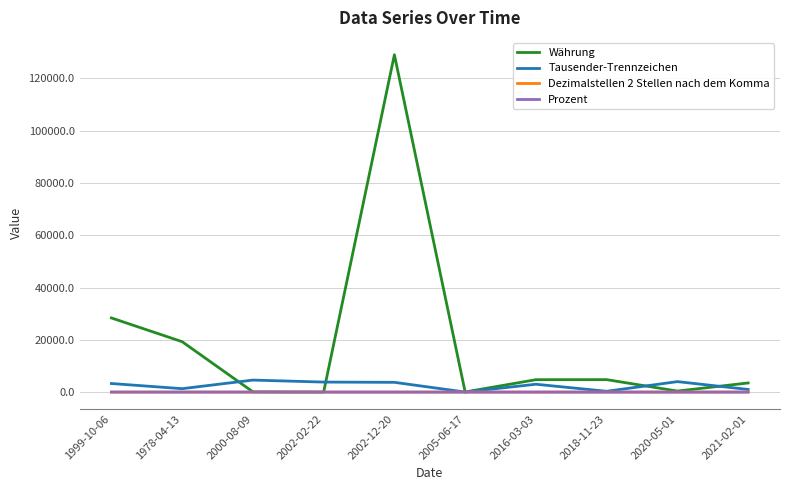

What is the sum of the Dezimalstellen 2 Stellen nach dem Komma values at 2002-12-20 and 1999-10-06?

5.0